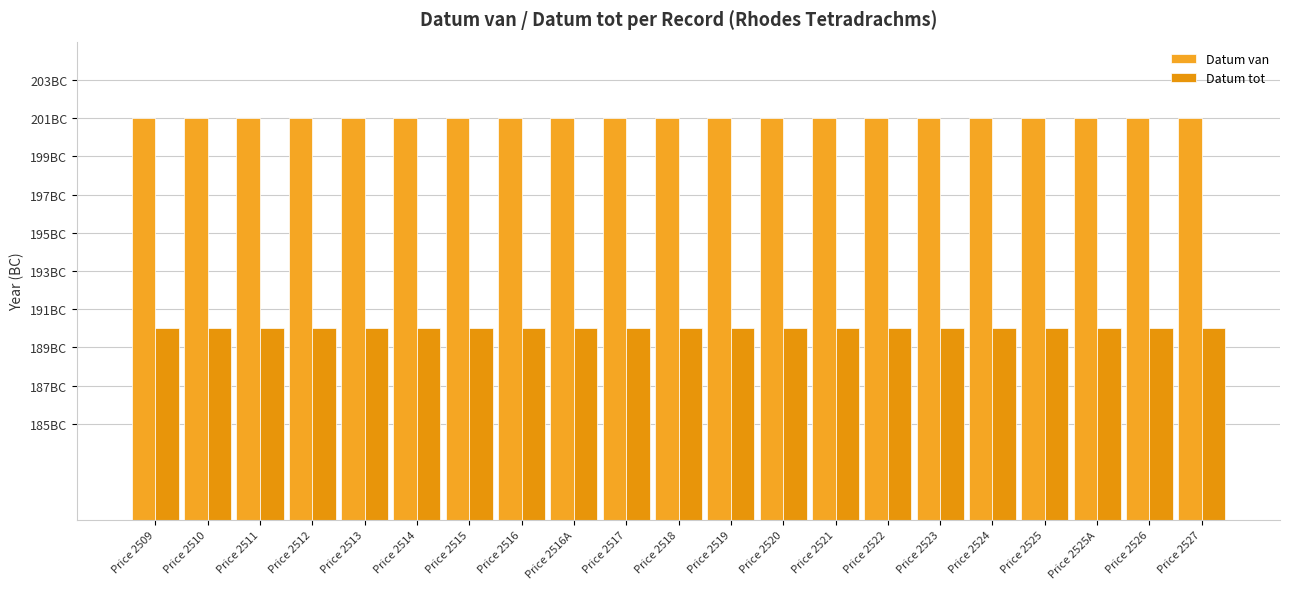

Are the bars horizontal?

No